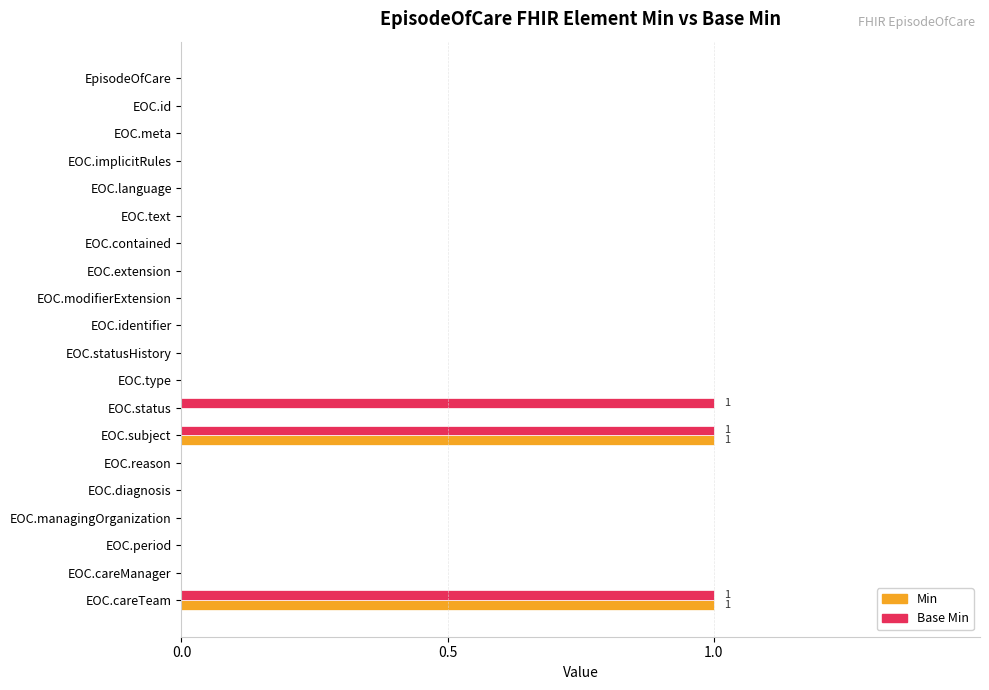

The Base Min series shows 1 at EpisodeOfCare. True or false?

False